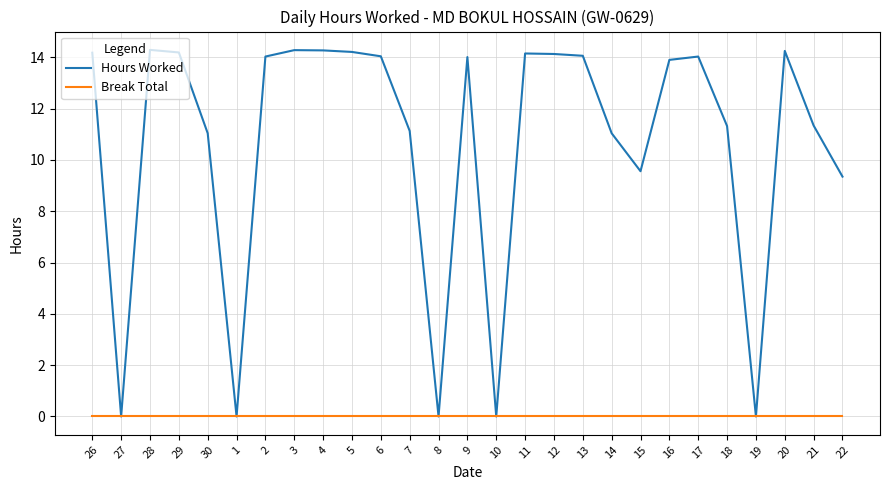

Which series changed the most between 1 and 2?

Hours Worked